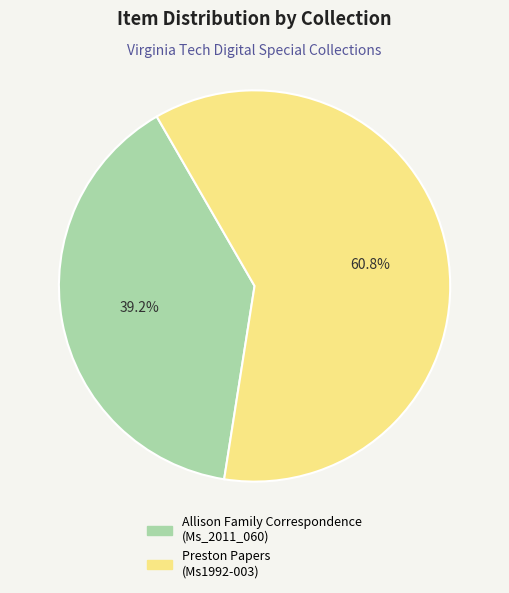

Which category accounts for the majority?

Preston Papers (Ms1992-003)